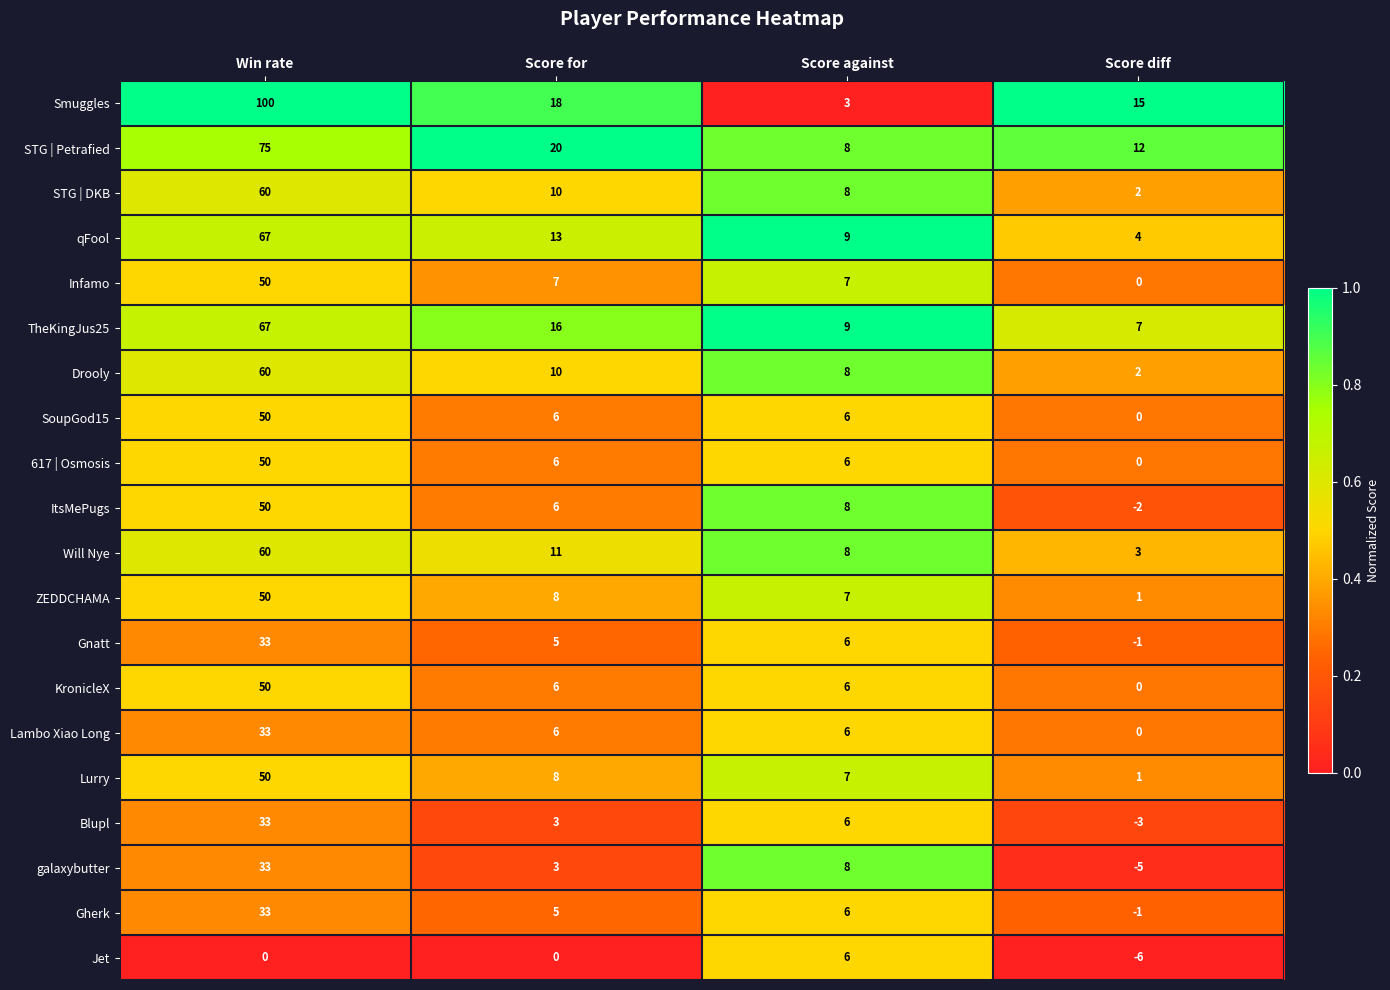

How many series are shown in this chart?

20